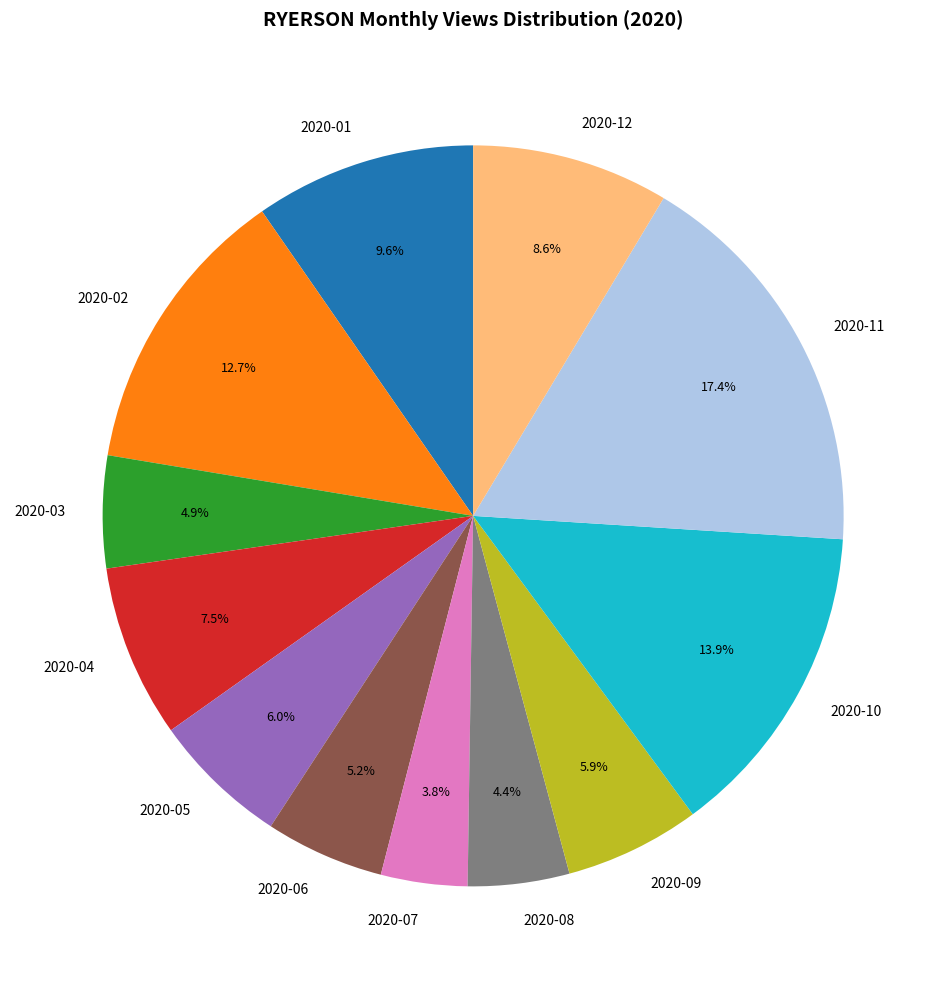

Combined, do 2020-10 and 2020-06 account for over 50%?

No